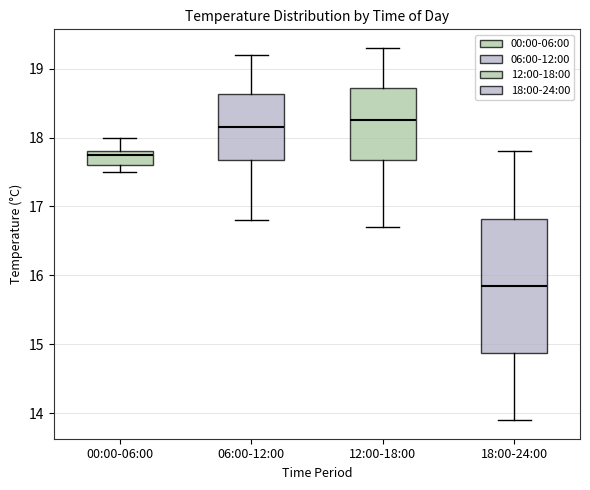

Which box has the lowest median line?

18:00-24:00